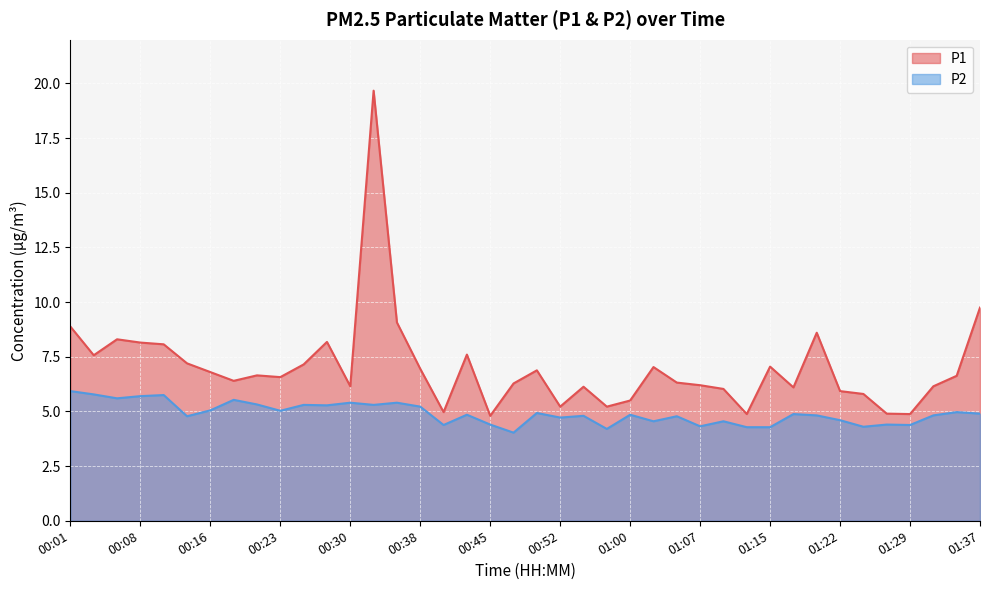

Which series changed the most between 01:25 and 01:37?

P1